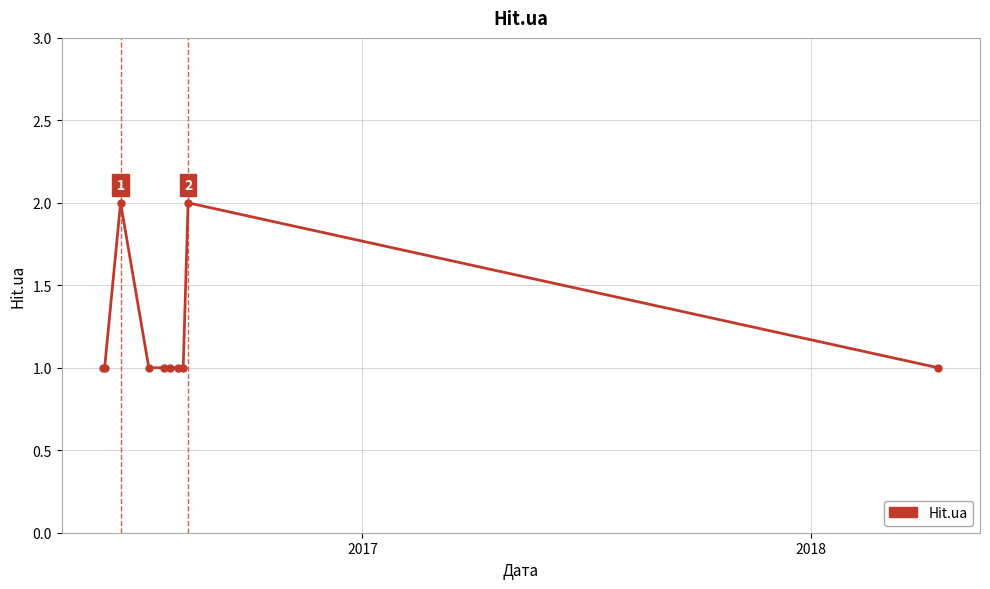

Count the number of categories in the chart.

10